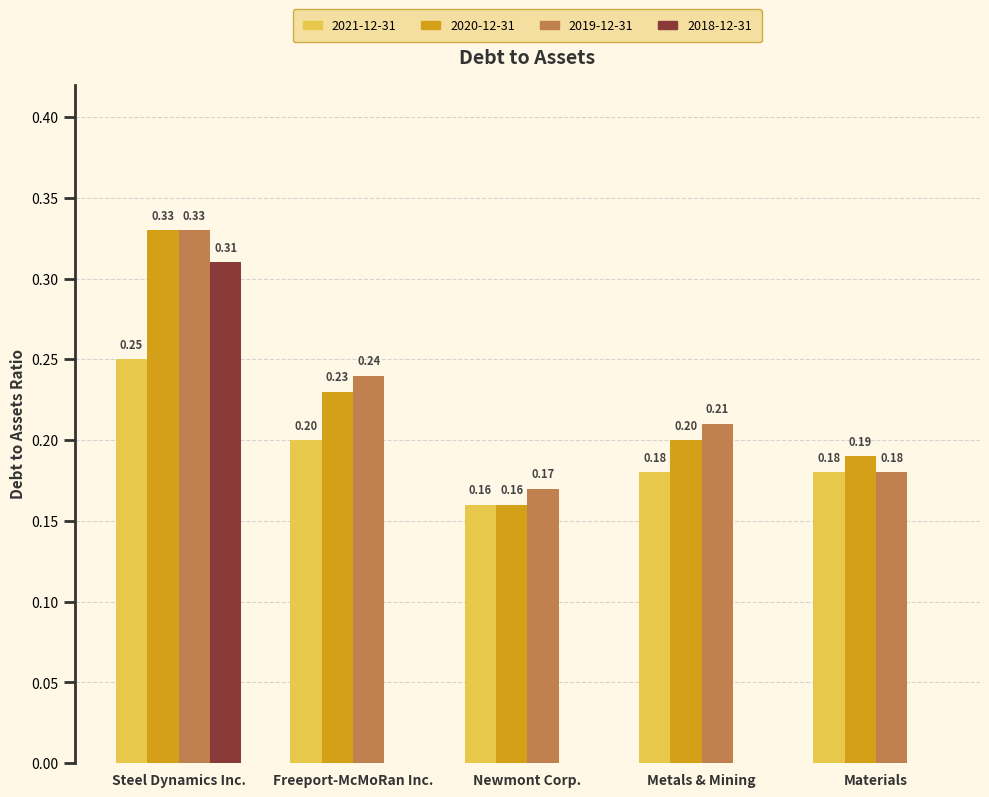

What is the total value across all series at Metals & Mining?

0.6